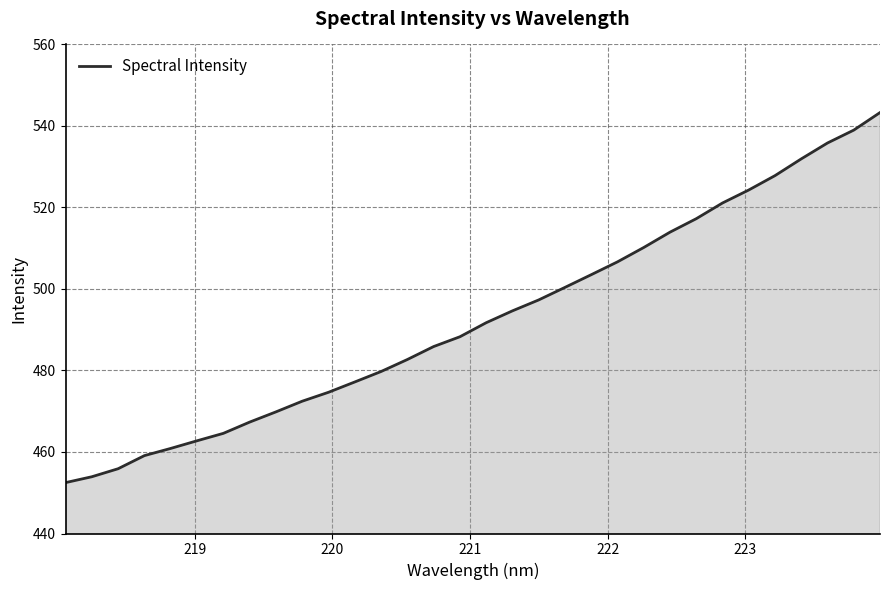

What is the minimum value shown in the chart?

452.5